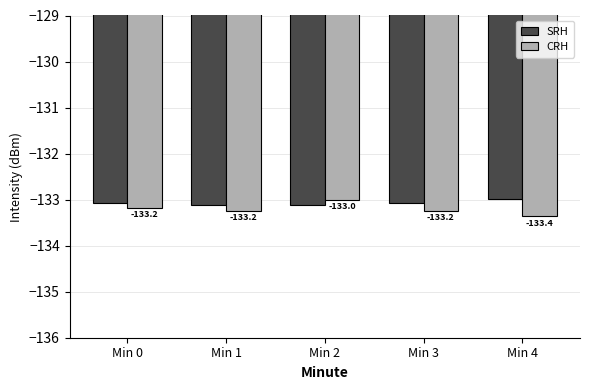

Rank the series by their average value, from highest to lowest.

SRH, CRH